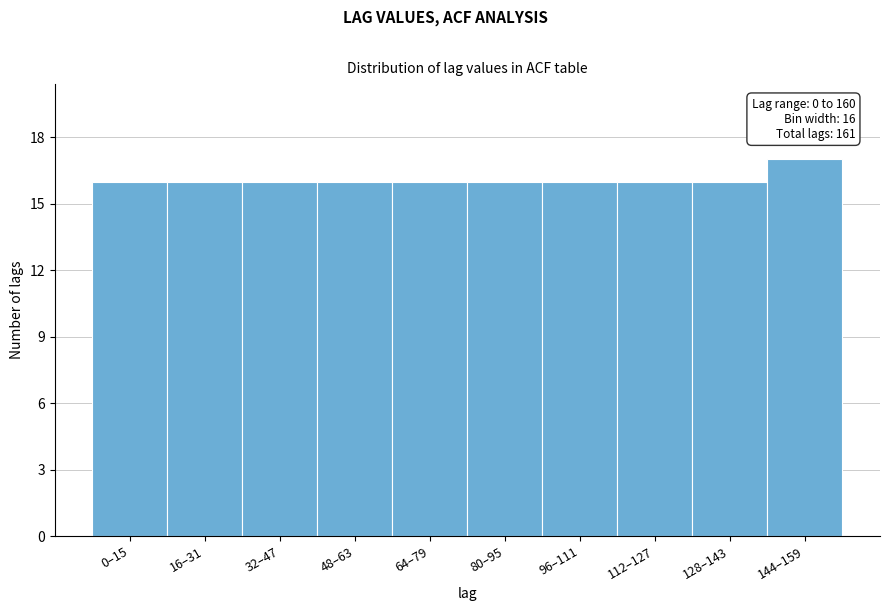

Reading left to right, list all the values displayed in this chart.

16	16	16	16	16	16	16	16	16	17